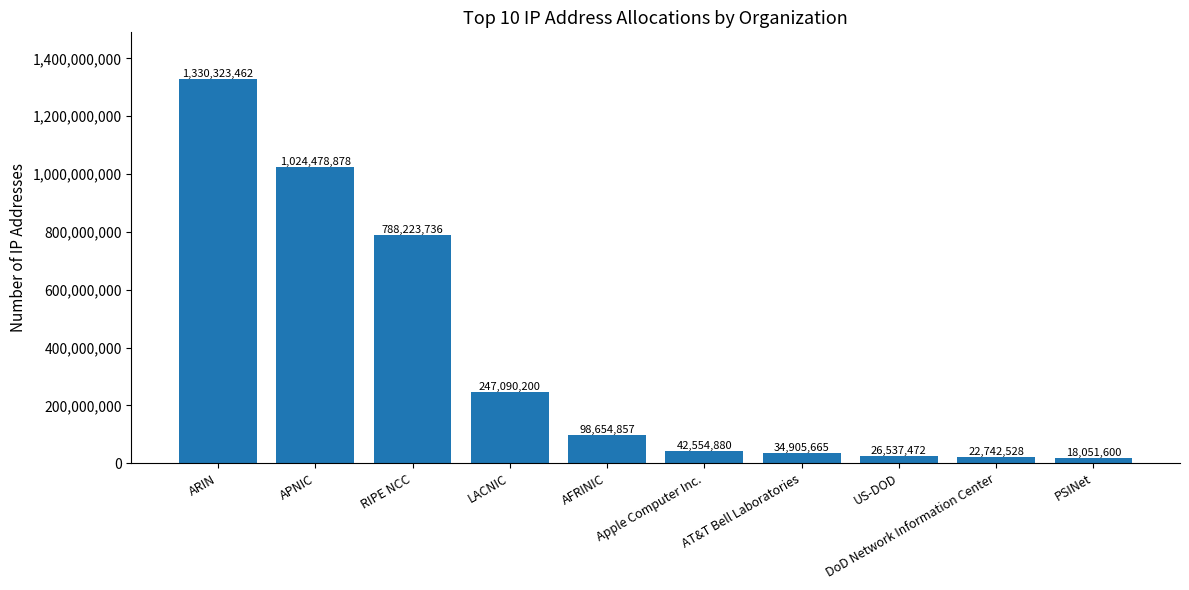

What is the label of the 10th bar from the right?

ARIN